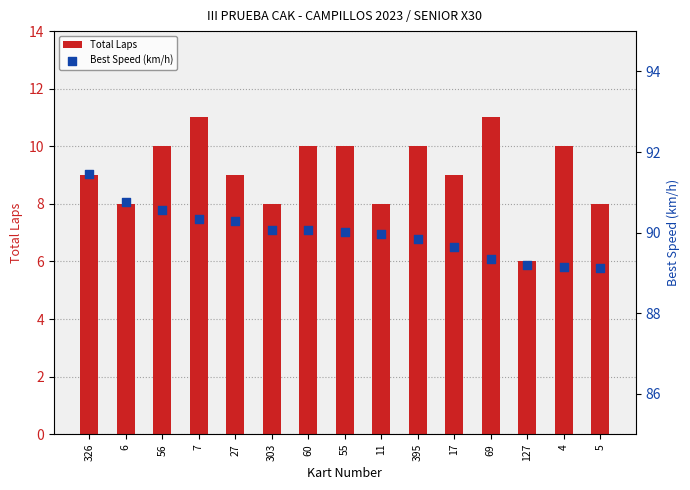

What are all the series names shown in the legend?

Total Laps, Best Speed (km/h)